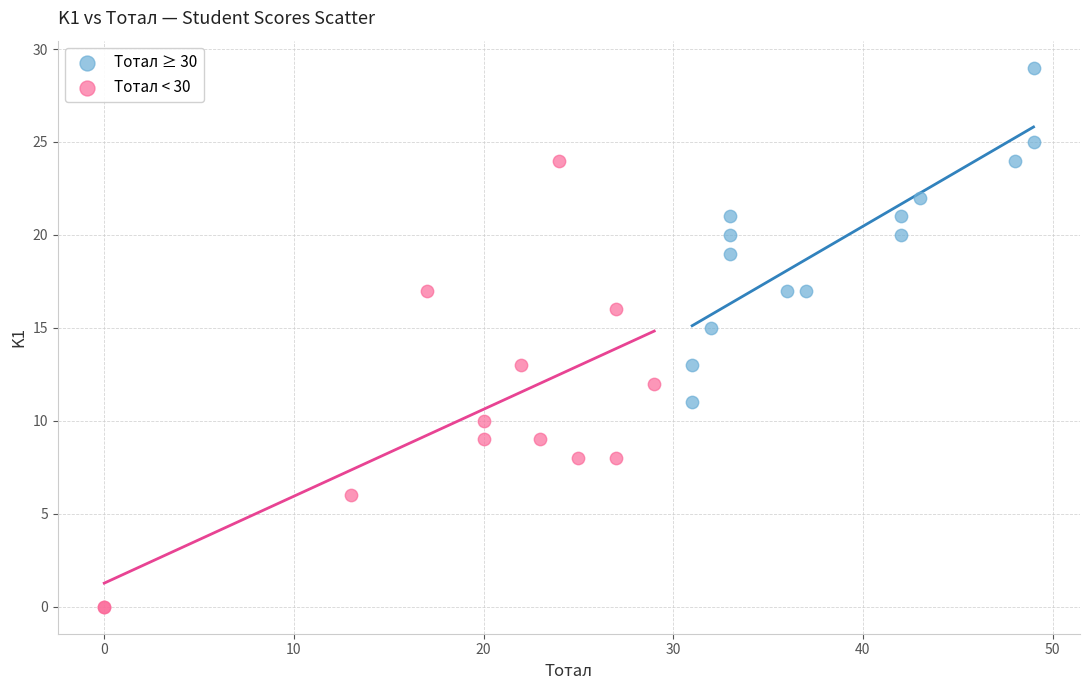

What are all the series names shown in the legend?

Тотал ≥ 30, Тотал < 30